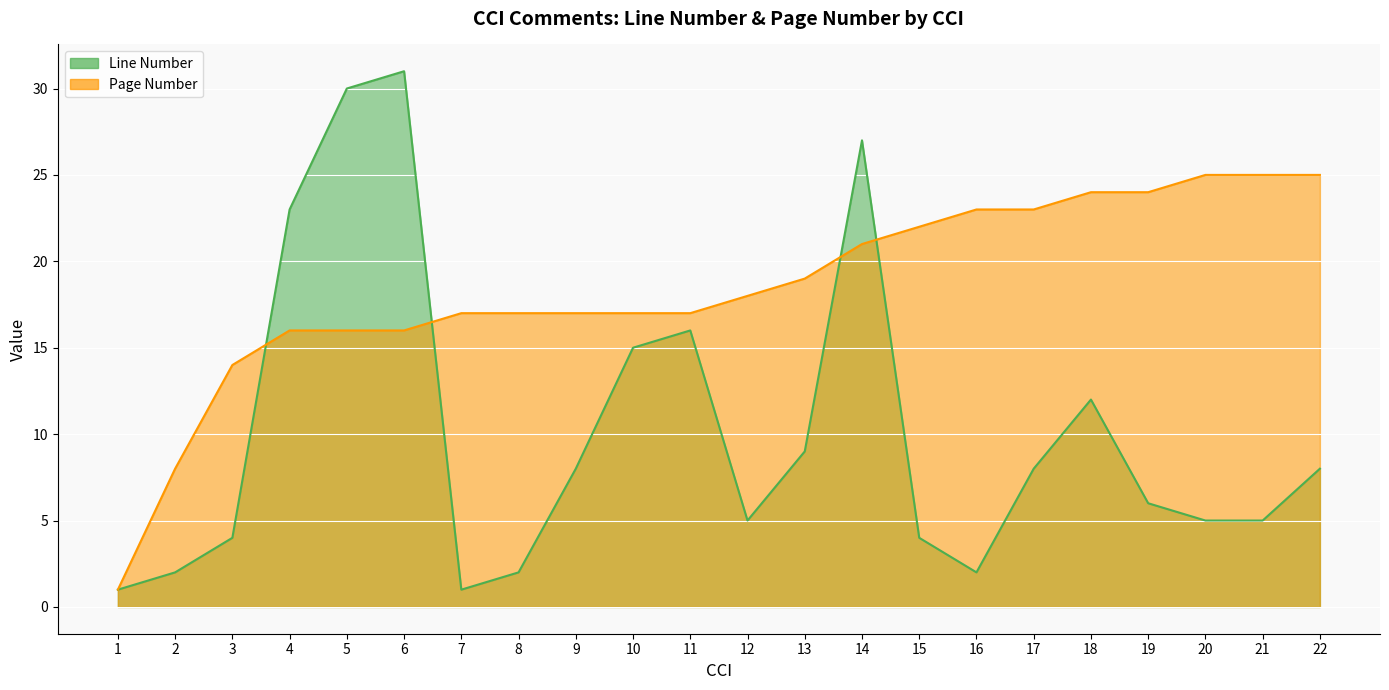

True or false: Page Number and Line Number intersect in this chart.

True